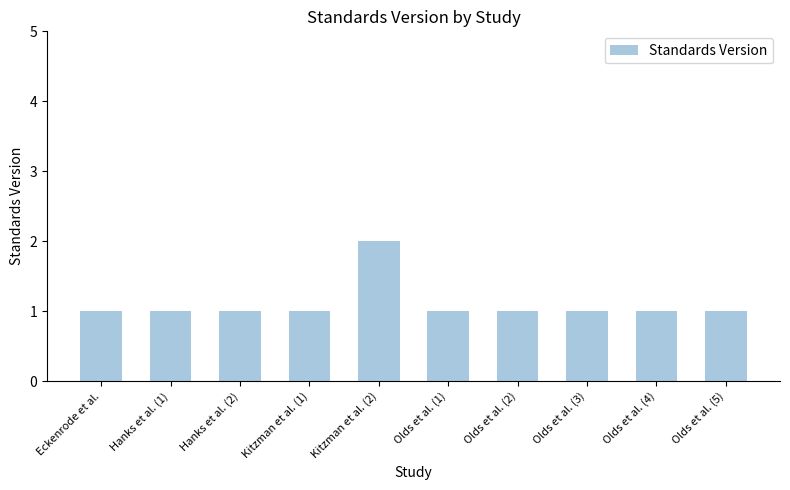

What value does the data have at Kitzman et al. (2)?

2